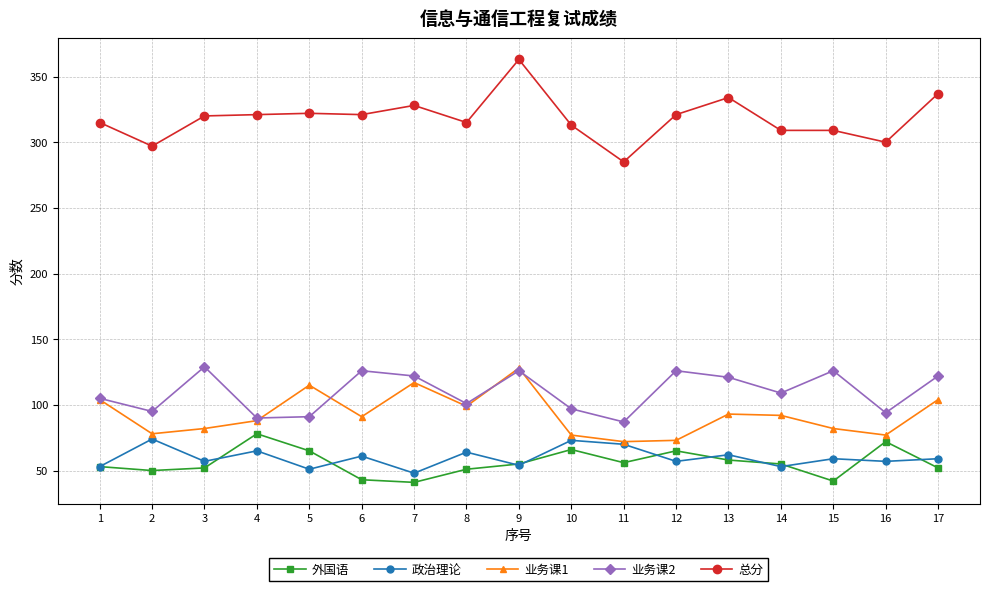

Which series has the widest spread of values?

总分